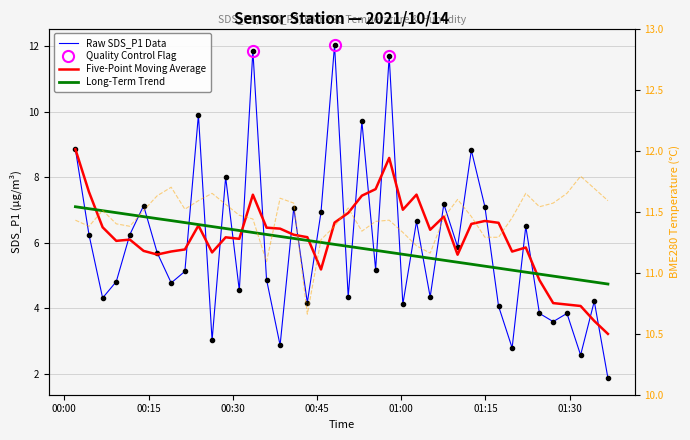

How many lines are shown in the chart?

4